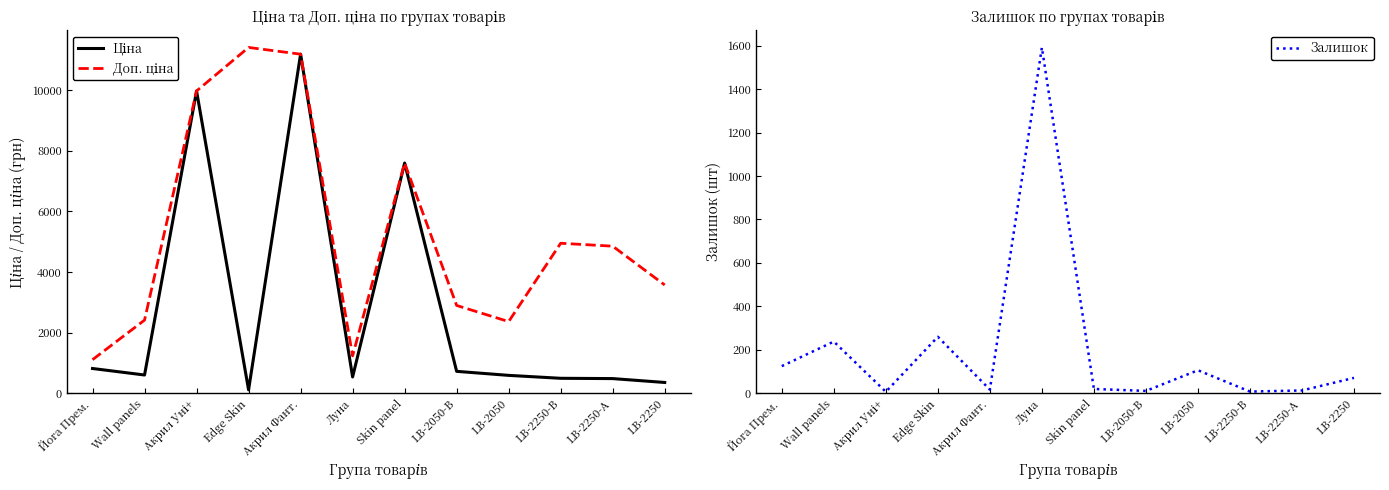

At which label does Ціна reach its peak?

Акрил Фант.